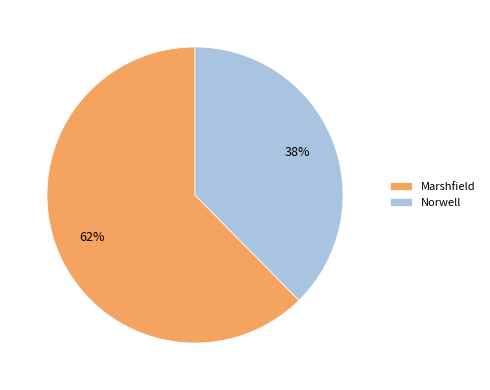

Rank the categories by value from lowest to highest.

Norwell, Marshfield